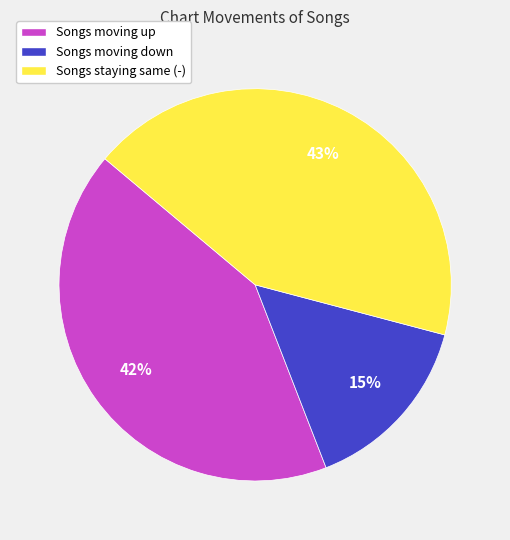

Is there any slice that represents more than half of the pie?

No